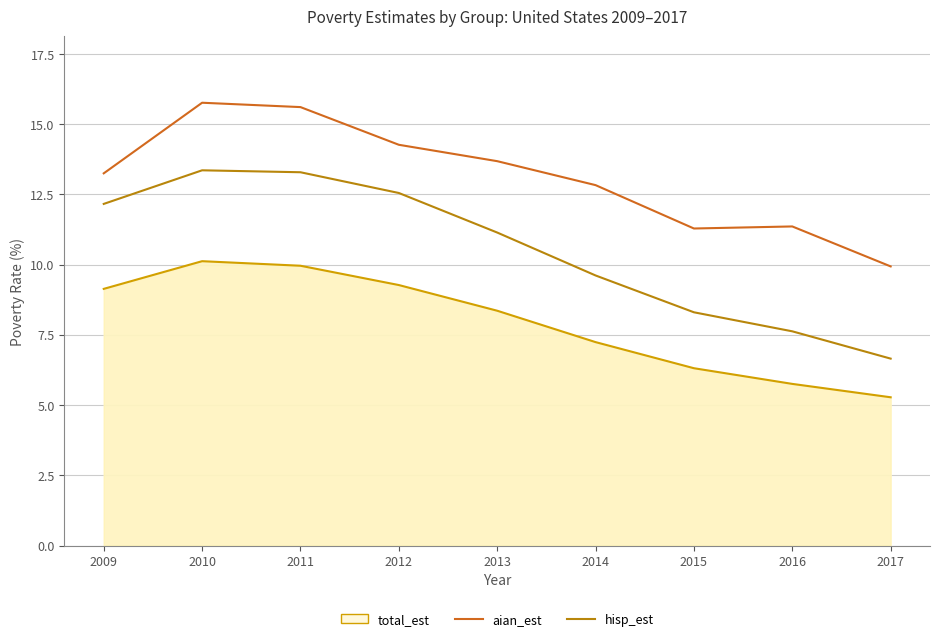

True or false: aian_est and hisp_est intersect in this chart.

False